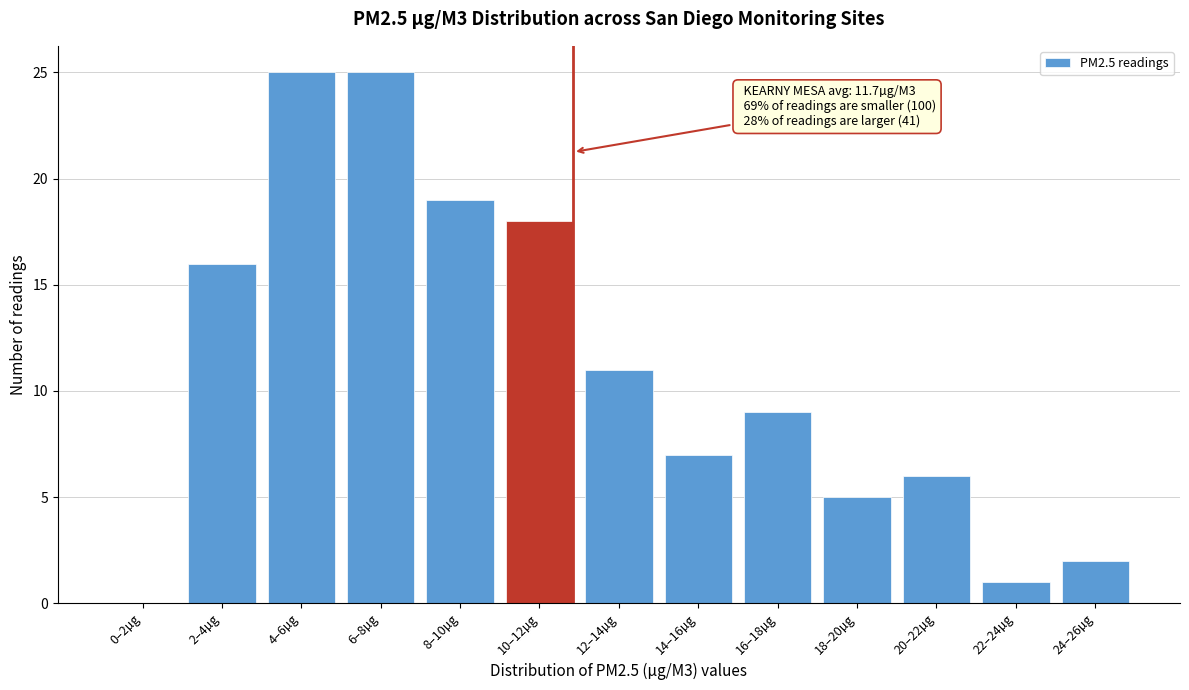

Reading left to right, list all the values displayed in this chart.

0–2µg=0	2–4µg=16	4–6µg=25	6–8µg=25	8–10µg=19	10–12µg=18	12–14µg=11	14–16µg=7	16–18µg=9	18–20µg=5	20–22µg=6	22–24µg=1	24–26µg=2